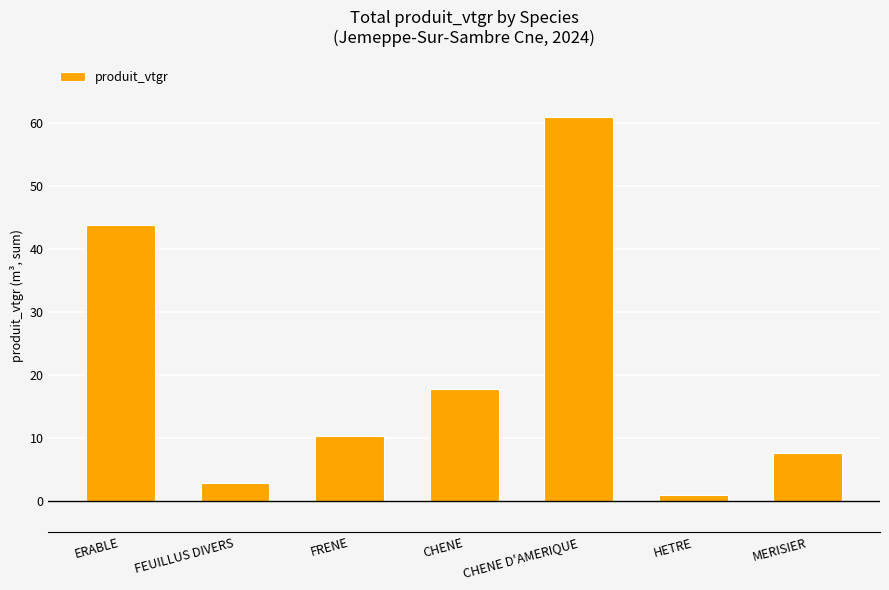

At which label is the value closest to 30?

CHENE